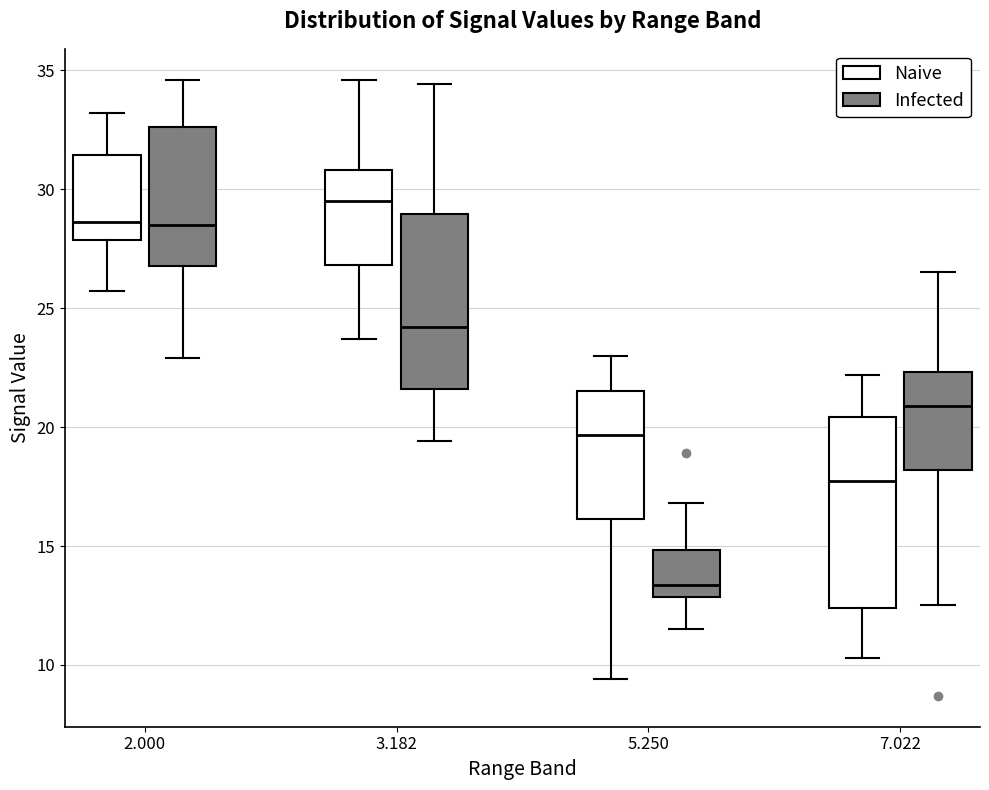

Reading left to right, transcribe this box plot: for each box, give where its median line is, the range the box spans, and where its two whiskers end, as read against the y-axis. The values are not printed on the chart, so give them approximately, as read against the axis.

2.000 (Naive): median 28.5, box 28.0 to 31.5, whiskers 25.5 to 33.0
2.000 (Infected): median 28.5, box 27.0 to 32.5, whiskers 23.0 to 34.5
3.182 (Naive): median 29.5, box 27.0 to 31.0, whiskers 23.5 to 34.5
3.182 (Infected): median 24.0, box 21.5 to 29.0, whiskers 19.5 to 34.5
5.250 (Naive): median 19.5, box 16.0 to 21.5, whiskers 9.5 to 23.0
5.250 (Infected): median 13.5, box 13.0 to 15.0, whiskers 11.5 to 17.0
7.022 (Naive): median 18.0, box 12.5 to 20.5, whiskers 10.5 to 22.0
7.022 (Infected): median 21.0, box 18.0 to 22.5, whiskers 12.5 to 26.5